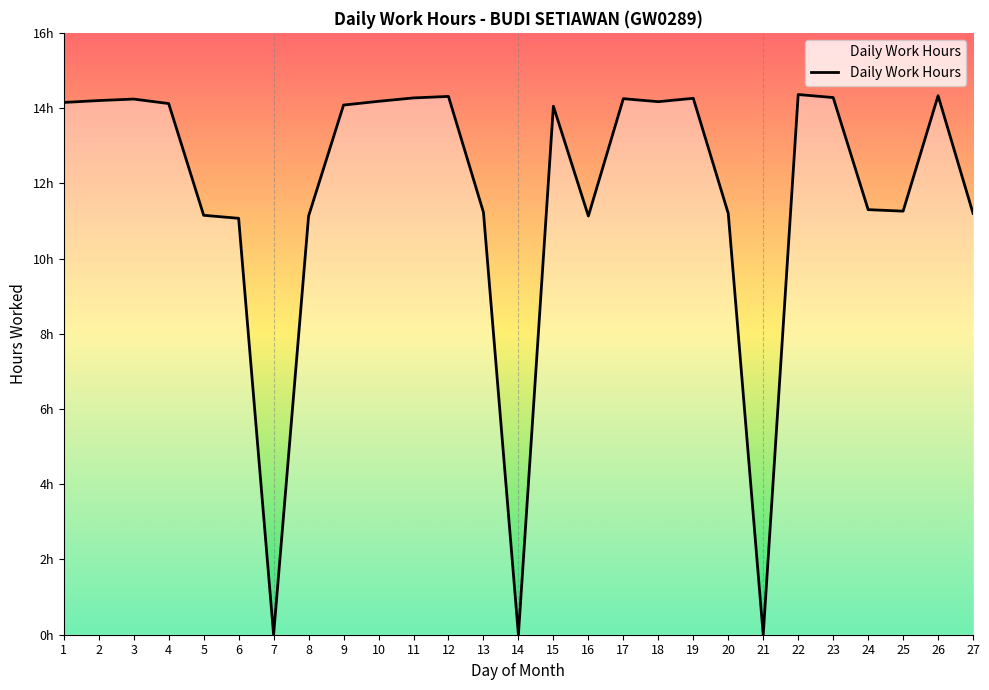

What is the sum of all values?

313.9